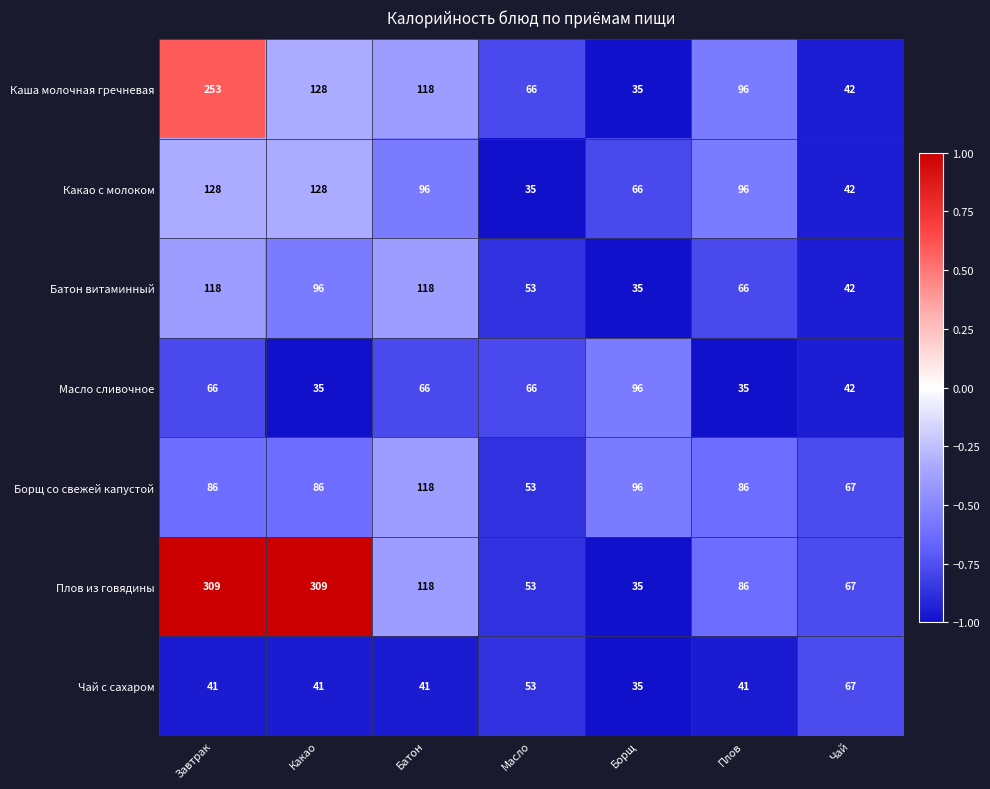

What is the lowest value of the Чай с сахаром series?

35